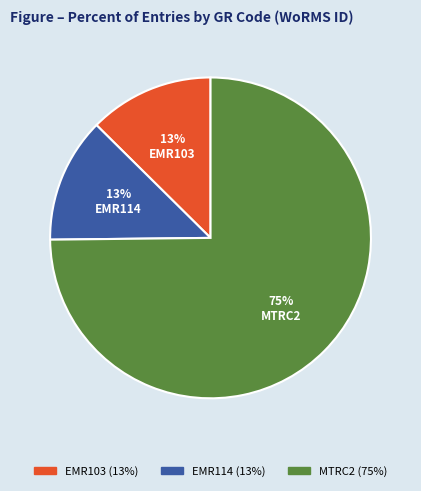

To the nearest percent, what percentage of the pie is EMR114?

13%